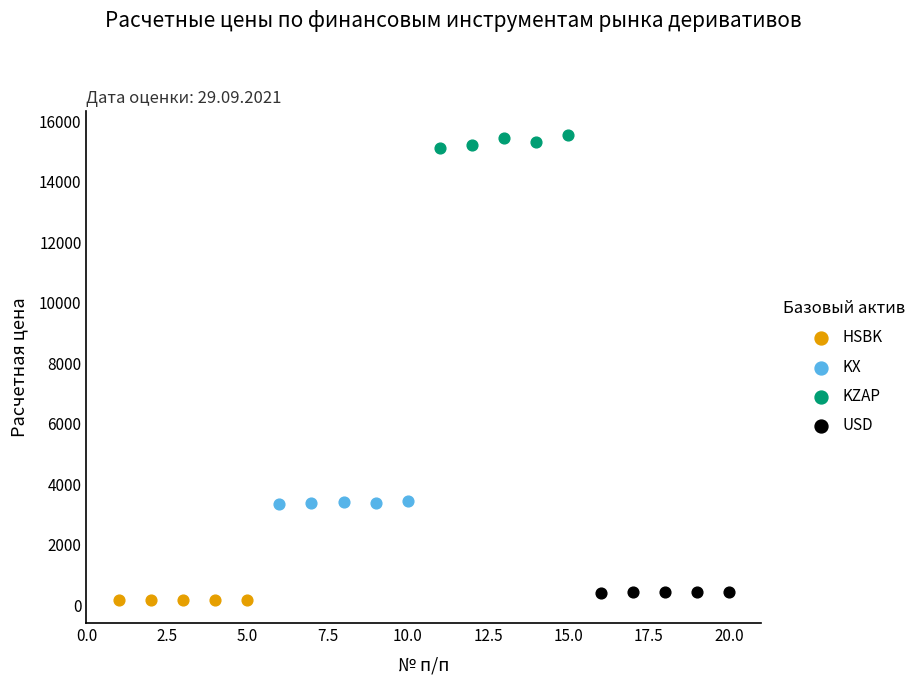

Which series reaches the maximum Y coordinate?

KZAP